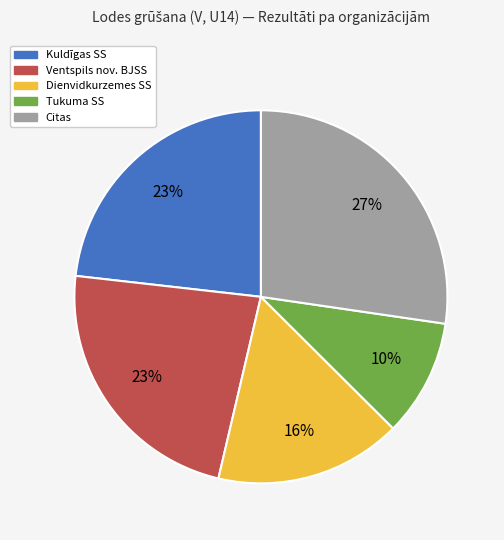

To the nearest percent, what is the average slice percentage?

20%